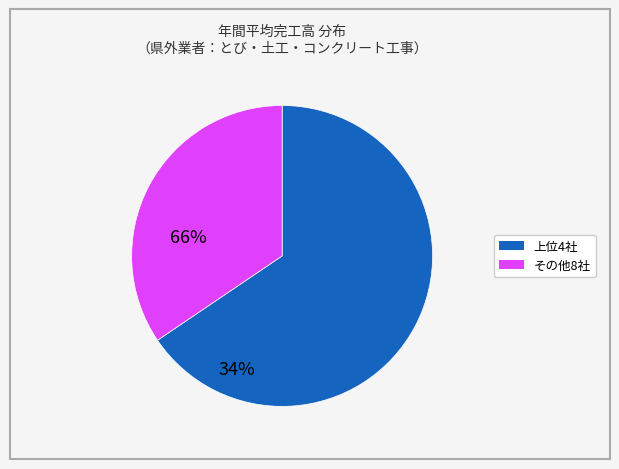

Is there a majority slice in this chart?

Yes